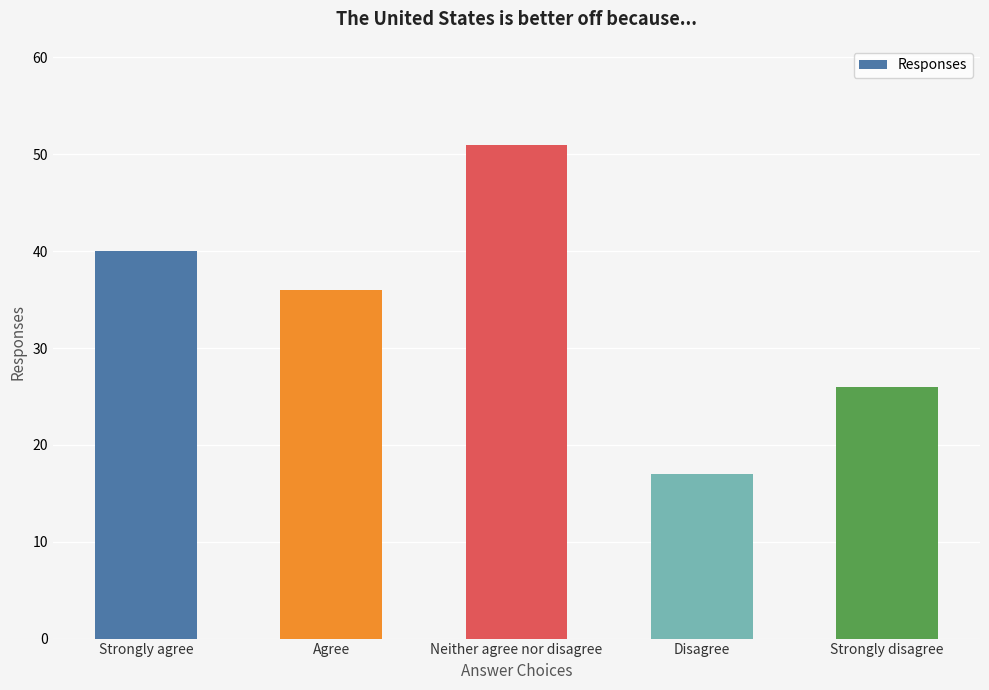

What is the sum of the values at Disagree and Neither agree nor disagree?

68